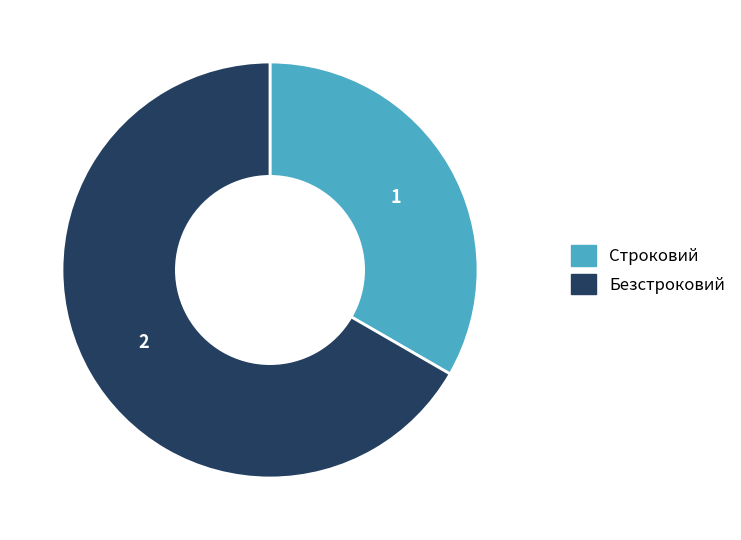

Is there a majority slice in this chart?

Yes